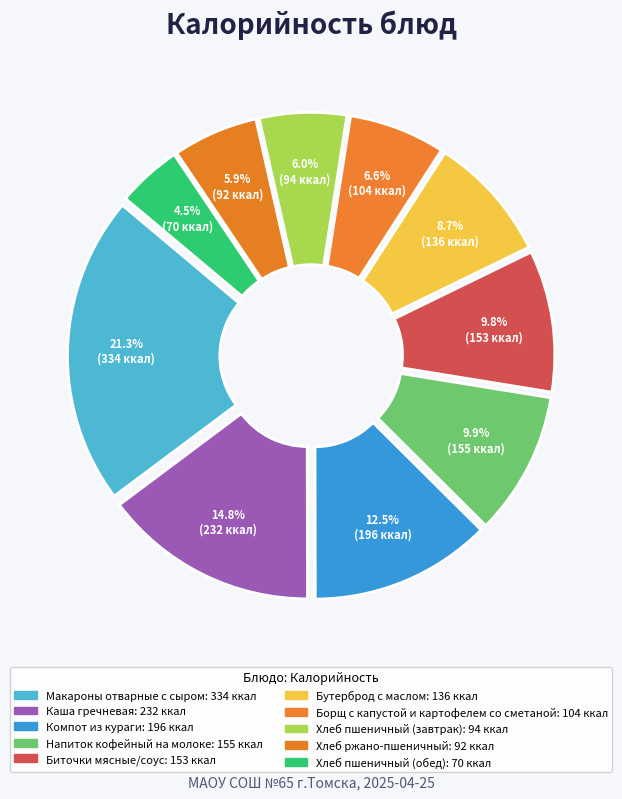

Rank the categories by value from highest to lowest.

Макароны отварные с сыром, Каша гречневая, Компот из кураги, Напиток кофейный на молоке, Биточки мясные/соус, Бутерброд с маслом, Борщ с капустой и картофелем со сметаной, Хлеб пшеничный (завтрак), Хлеб ржано-пшеничный, Хлеб пшеничный (обед)